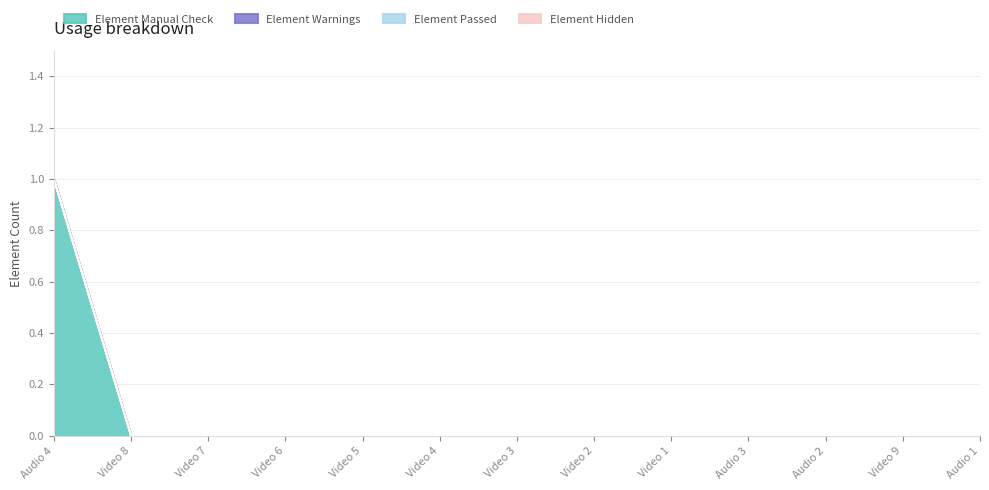

Is the value of Element Manual Check at Video 3 greater than the value of Element Hidden at Video 5?

No